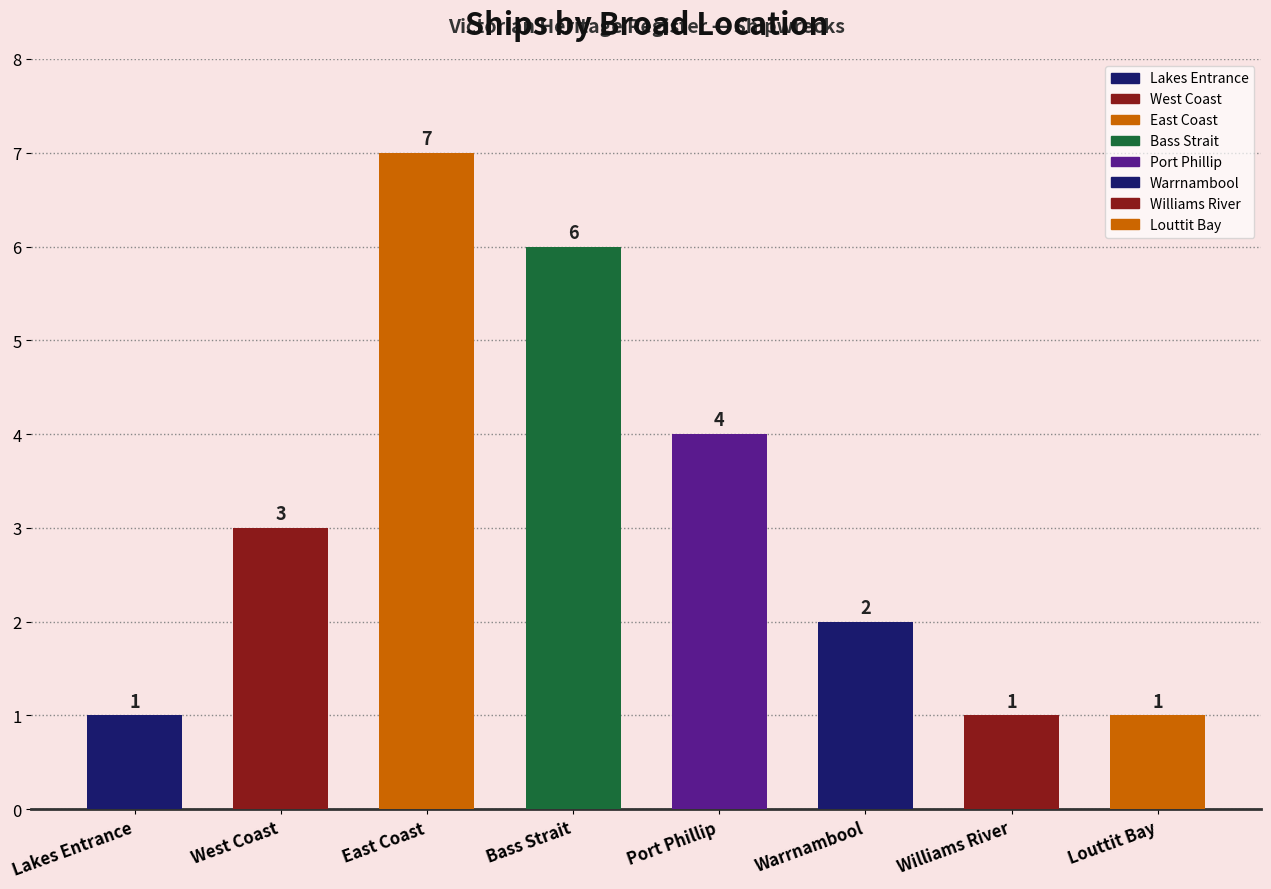

What is the sum of all values?

25